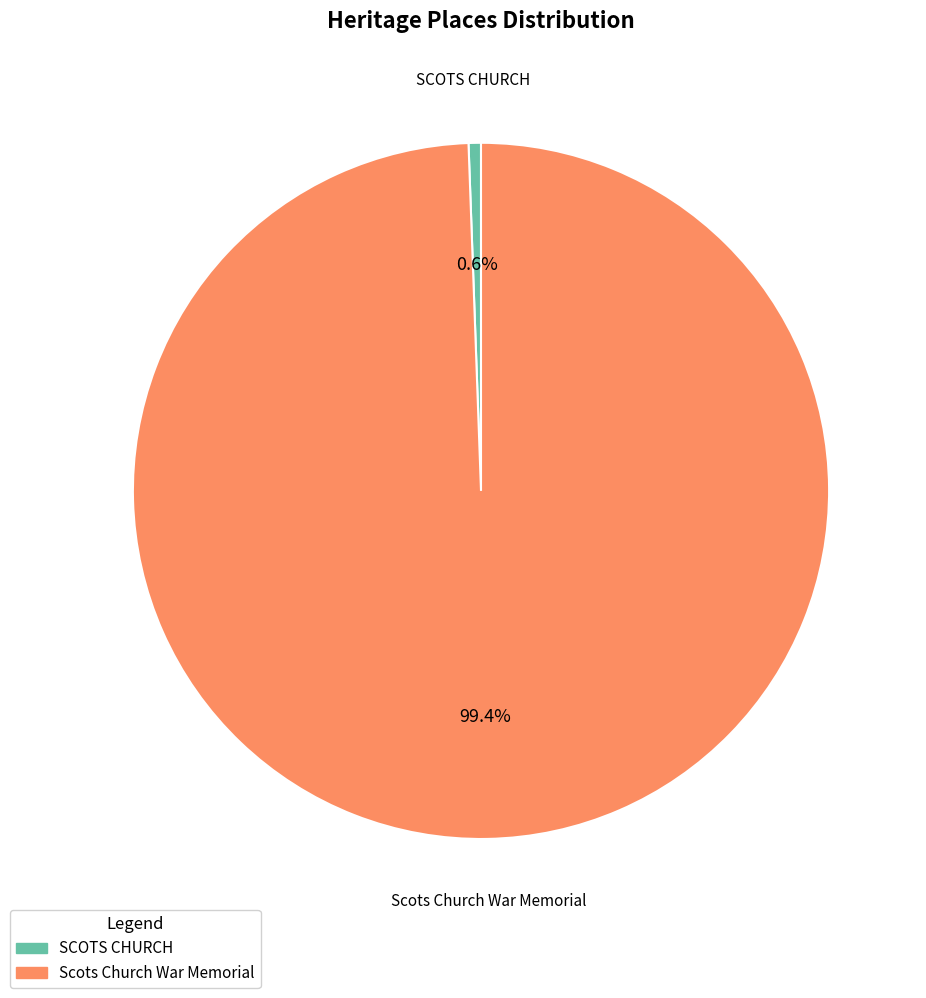

To the nearest percent, what is the average slice percentage?

50%